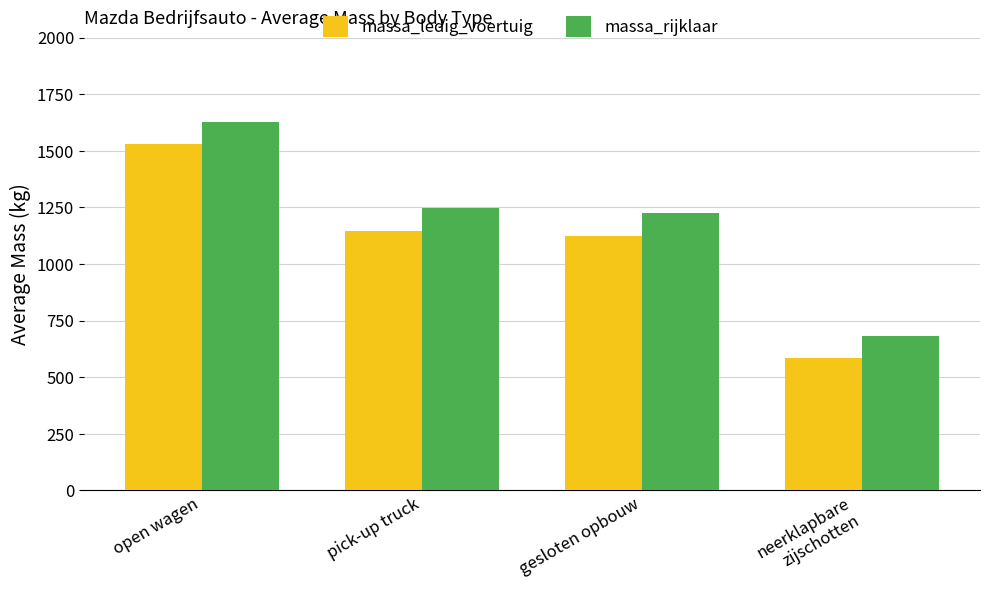

What is the label of the 1st bar from the left?

open wagen